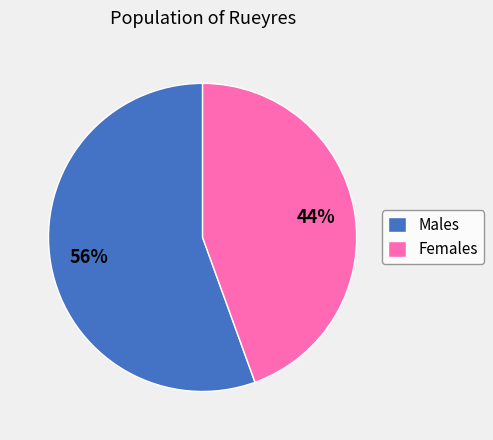

The Females slice represents 44% of the pie. True or false?

True